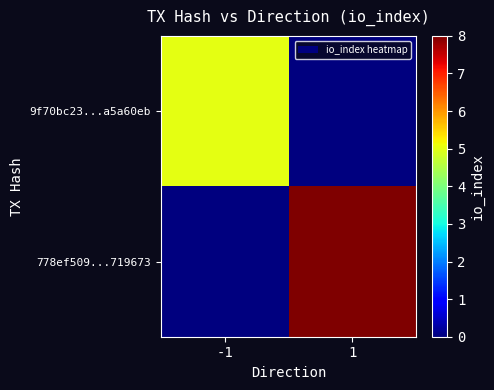

Rank the series by their average value, from lowest to highest.

9f70bc23...a5a60eb, 778ef509...719673